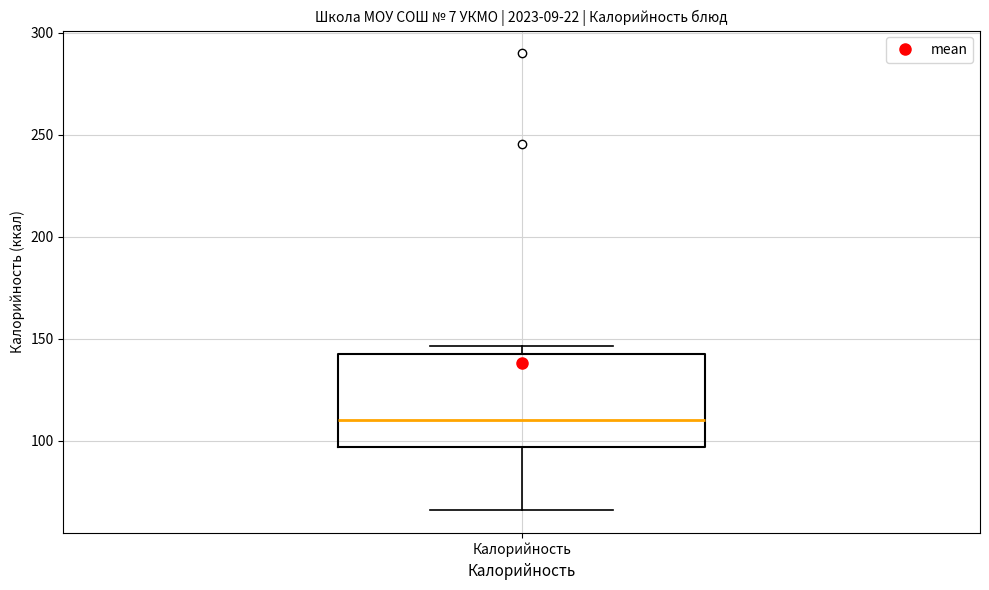

Read this box plot against the y-axis: the position of the median line, the range covered by the box, and the ends of both whiskers. The values are not printed on the chart, so give them approximately, as read against the axis.

median 110, box 95 to 140, whiskers 65 to 145